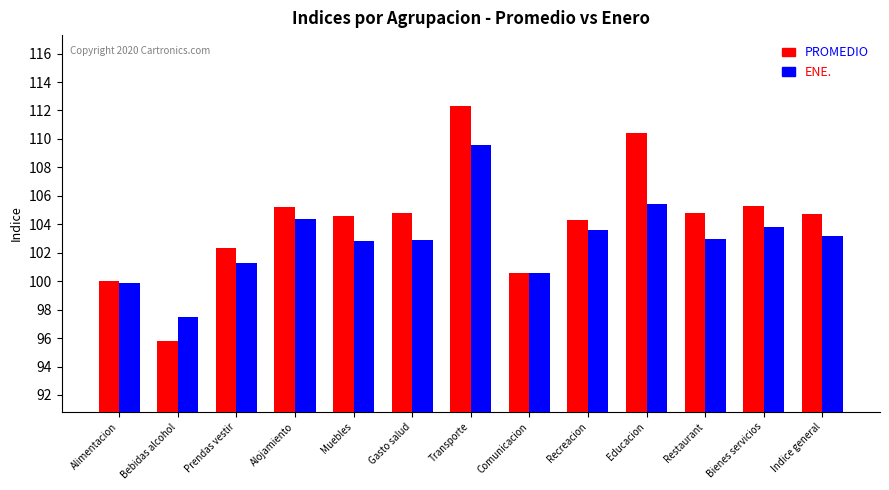

At how many categories does at least one series exceed 106?

2